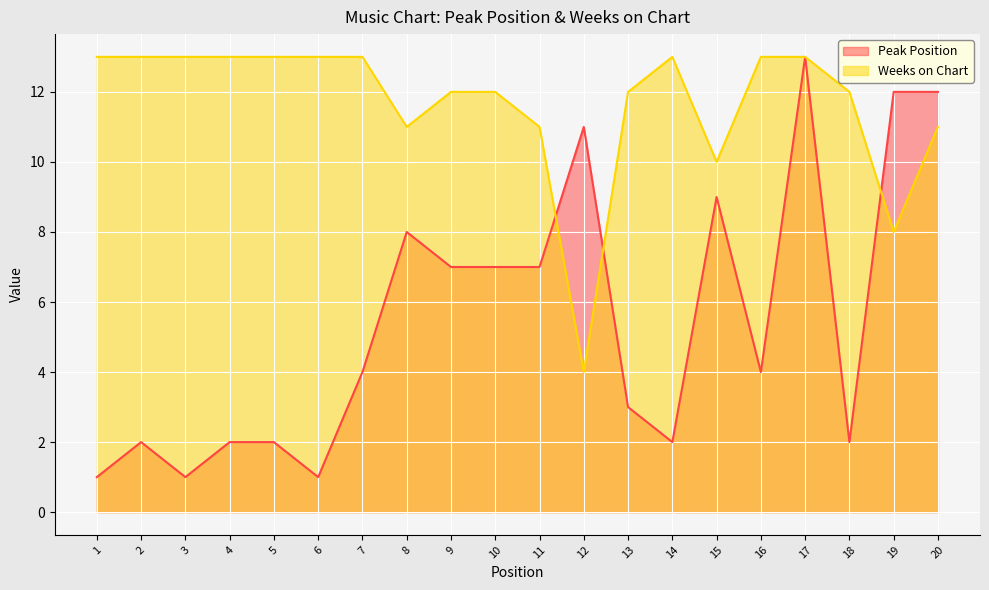

What is the sum of all Weeks on Chart values?

233